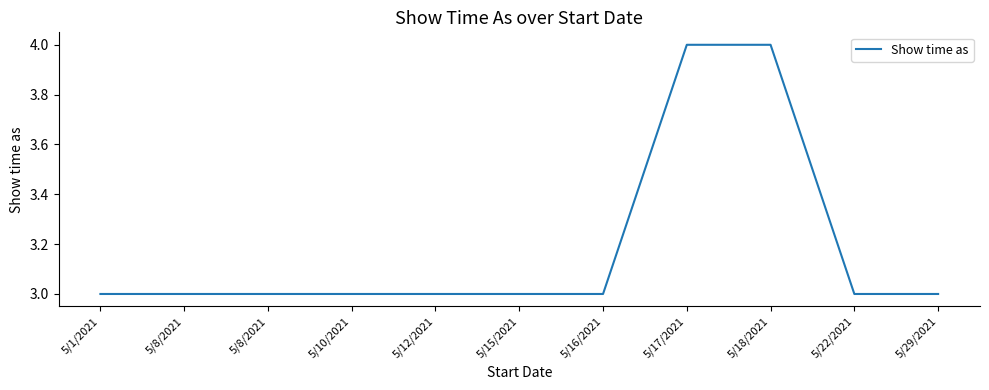

What value does the data have at 5/12/2021?

3